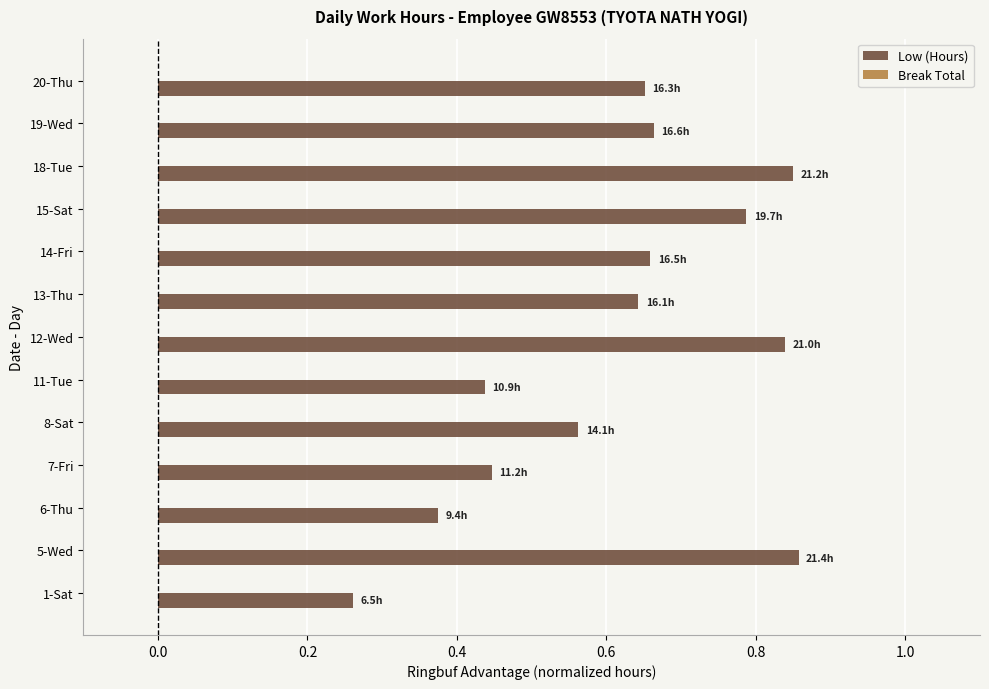

True or false: the data shows 0.3 at 15-Sat.

False